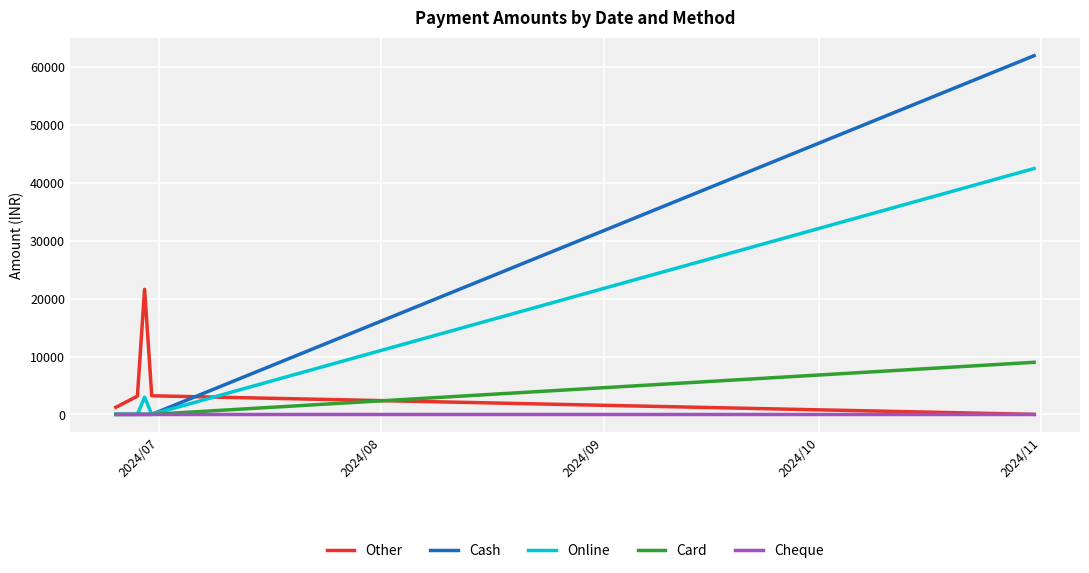

What is the difference between the maximum and minimum values in the Card series?

9000